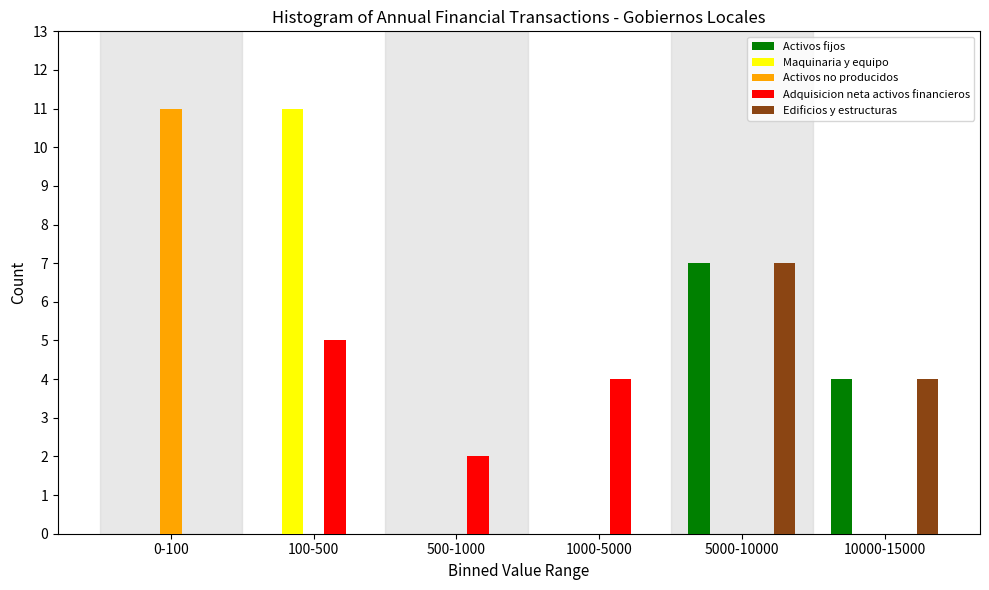

Reading left to right, what are all the values shown in this chart?

Activos fijos: 0-100=0	100-500=0	500-1000=0	1000-5000=0	5000-10000=7	10000-15000=4
Maquinaria y equipo: 0-100=0	100-500=11	500-1000=0	1000-5000=0	5000-10000=0	10000-15000=0
Activos no producidos: 0-100=11	100-500=0	500-1000=0	1000-5000=0	5000-10000=0	10000-15000=0
Adquisicion neta activos financieros: 0-100=0	100-500=5	500-1000=2	1000-5000=4	5000-10000=0	10000-15000=0
Edificios y estructuras: 0-100=0	100-500=0	500-1000=0	1000-5000=0	5000-10000=7	10000-15000=4